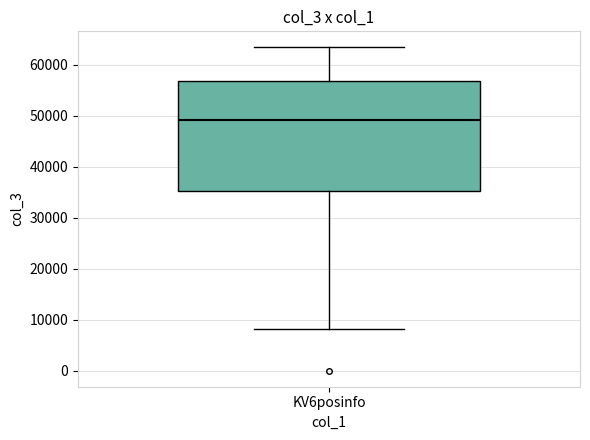

Transcribe this box plot: give where the median line is, the range the box spans, and where the two whiskers end, as read against the y-axis. The values are not printed on the chart, so give them approximately, as read against the axis.

median 49000, box 35000 to 57000, whiskers 8000 to 63000